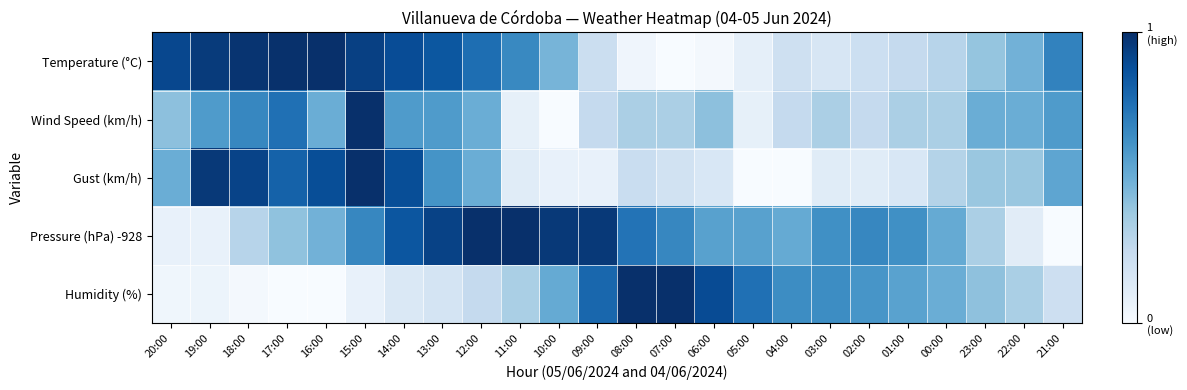

Reading left to right, what are all the values shown in this chart?

Temperature (°C): 20:00=0.9	19:00=1.0	18:00=1.0	17:00=1.0	16:00=1.0	15:00=0.9	14:00=0.9	13:00=0.8	12:00=0.8	11:00=0.7	10:00=0.5	09:00=0.2	08:00=0.0	07:00=0.0	06:00=0.0	05:00=0.1	04:00=0.2	03:00=0.2	02:00=0.2	01:00=0.3	00:00=0.3	23:00=0.4	22:00=0.5	21:00=0.7
Wind Speed (km/h): 20:00=0.4	19:00=0.6	18:00=0.7	17:00=0.8	16:00=0.5	15:00=1.0	14:00=0.6	13:00=0.6	12:00=0.5	11:00=0.1	10:00=0.0	09:00=0.2	08:00=0.3	07:00=0.3	06:00=0.4	05:00=0.1	04:00=0.2	03:00=0.3	02:00=0.2	01:00=0.3	00:00=0.3	23:00=0.5	22:00=0.5	21:00=0.6
Gust (km/h): 20:00=0.5	19:00=1.0	18:00=0.9	17:00=0.8	16:00=0.9	15:00=1.0	14:00=0.9	13:00=0.6	12:00=0.5	11:00=0.1	10:00=0.1	09:00=0.1	08:00=0.2	07:00=0.2	06:00=0.2	05:00=0.0	04:00=0.0	03:00=0.1	02:00=0.1	01:00=0.2	00:00=0.3	23:00=0.4	22:00=0.4	21:00=0.5
Pressure (hPa) -928: 20:00=0.1	19:00=0.1	18:00=0.3	17:00=0.4	16:00=0.5	15:00=0.7	14:00=0.9	13:00=0.9	12:00=1.0	11:00=1.0	10:00=1.0	09:00=1.0	08:00=0.7	07:00=0.7	06:00=0.6	05:00=0.6	04:00=0.5	03:00=0.6	02:00=0.7	01:00=0.6	00:00=0.5	23:00=0.3	22:00=0.1	21:00=0.0
Humidity (%): 20:00=0.0	19:00=0.1	18:00=0.0	17:00=0.0	16:00=0.0	15:00=0.1	14:00=0.1	13:00=0.2	12:00=0.2	11:00=0.3	10:00=0.5	09:00=0.8	08:00=1.0	07:00=1.0	06:00=0.9	05:00=0.8	04:00=0.6	03:00=0.6	02:00=0.6	01:00=0.6	00:00=0.5	23:00=0.4	22:00=0.3	21:00=0.2